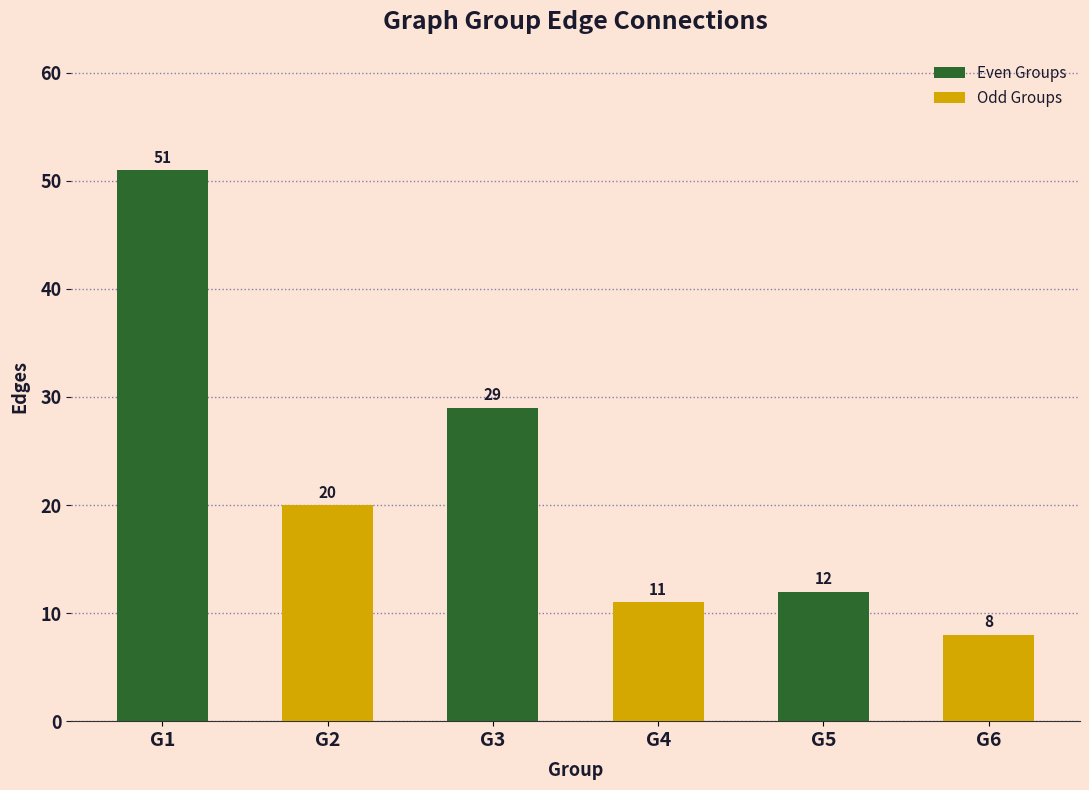

Read the value at G6, to the nearest 5.

10